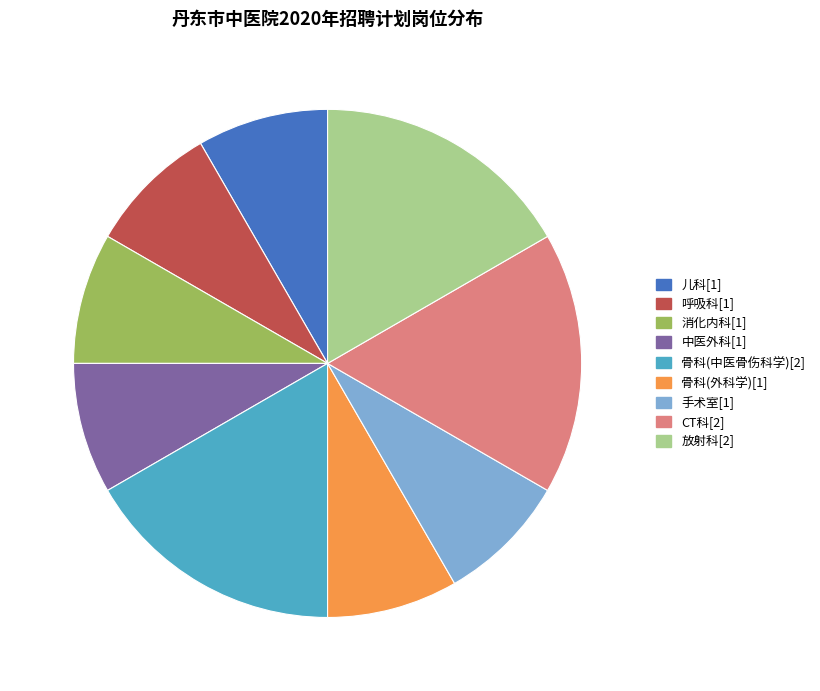

Approximately how many times larger is the value at 中医外科[1] compared to 儿科[1]?

1.0